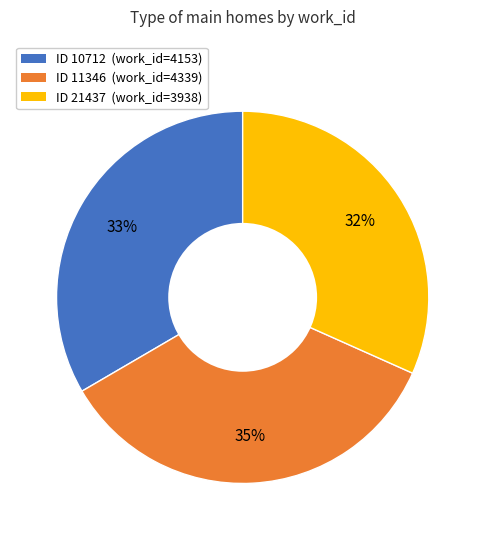

To the nearest percent, what is the average slice percentage?

33%